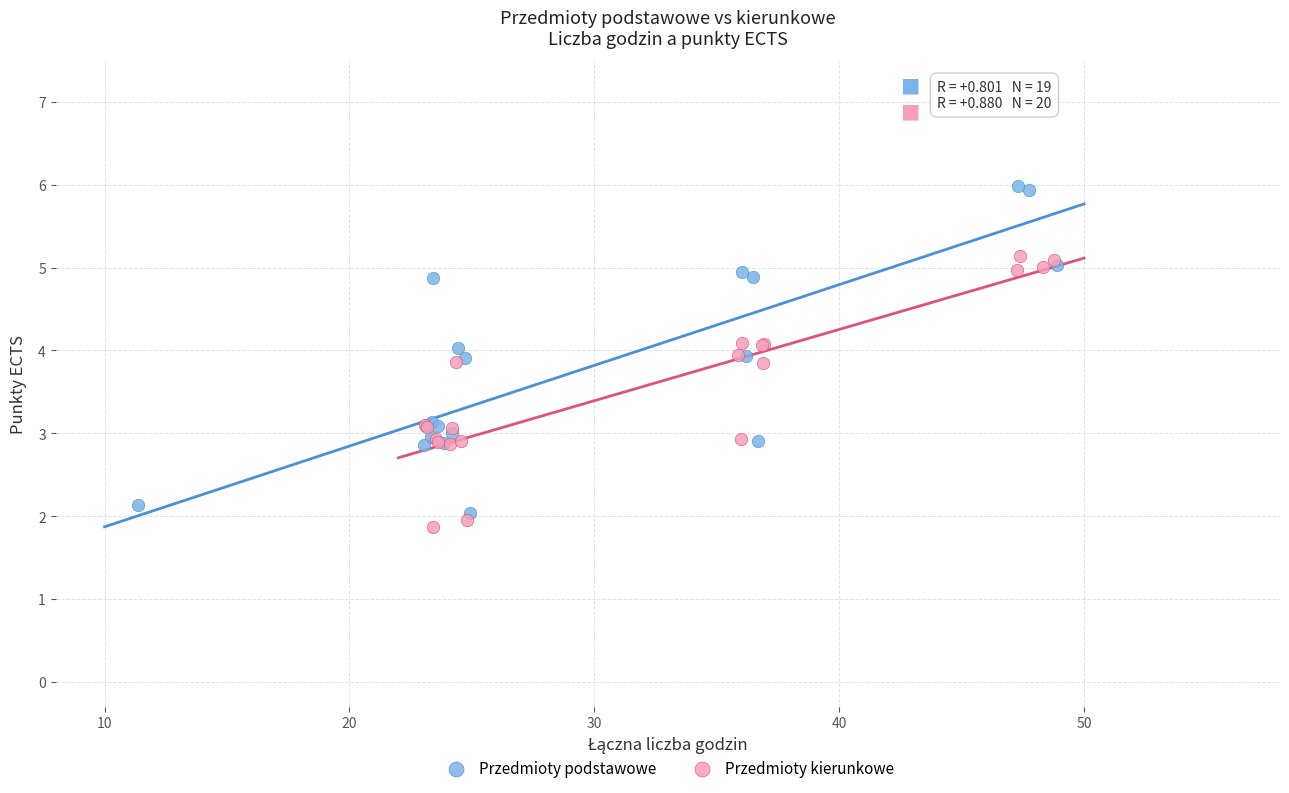

Which series has the largest Y range (max minus min)?

Przedmioty podstawowe